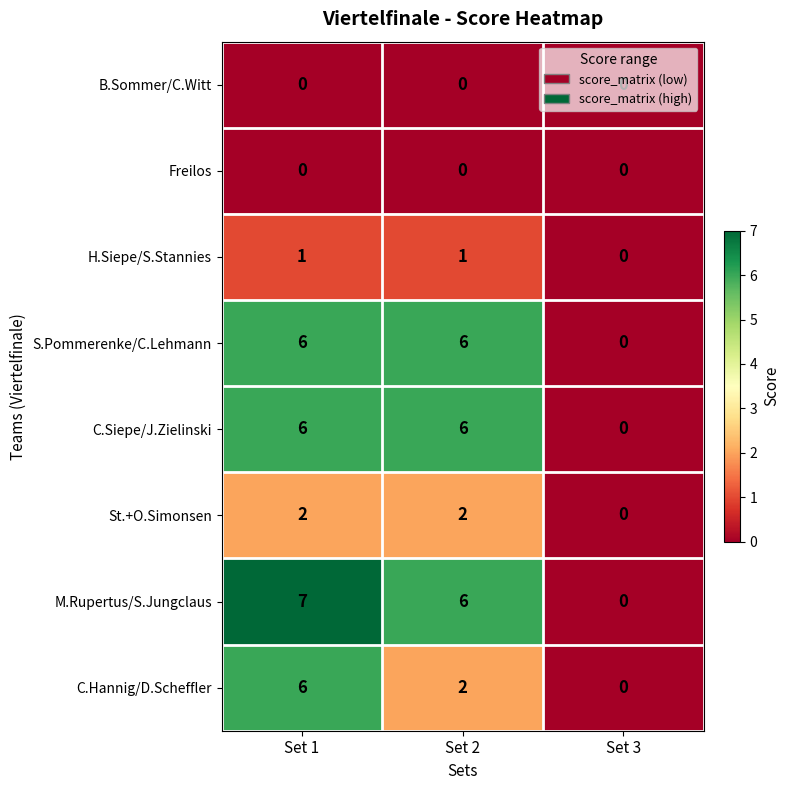

What is the difference between the maximum and minimum values in the M.Rupertus/S.Jungclaus series?

7